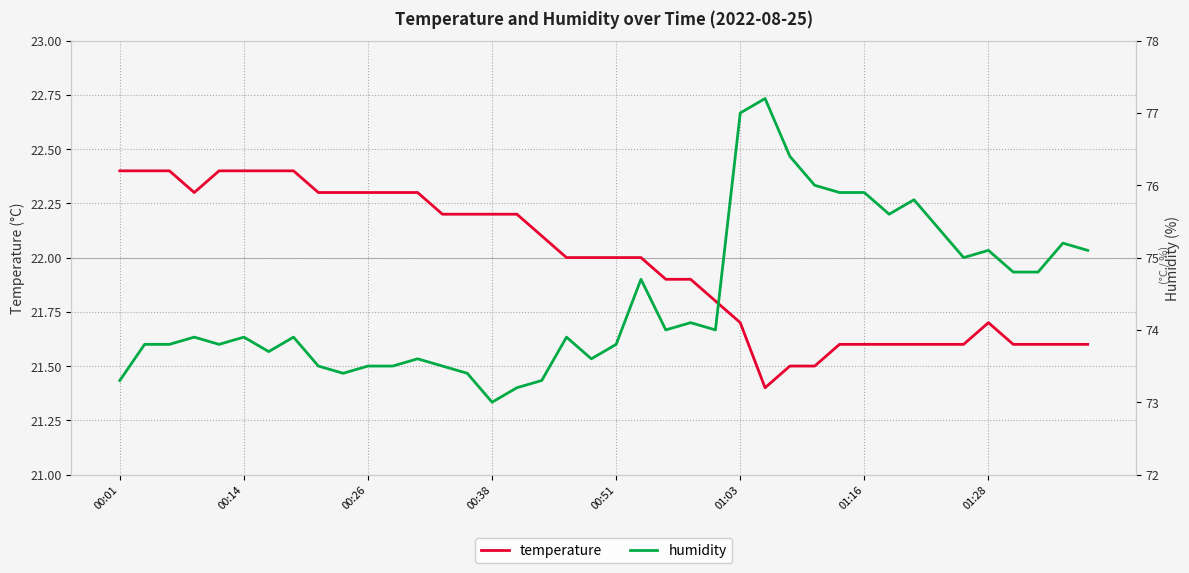

Reading right to left, what are all the values shown in this chart?

temperature: 21.6	21.6	21.6	21.6	21.7	21.6	21.6	21.6	21.6	21.6	21.6	21.5	21.5	21.4	21.7	21.8	21.9	21.9	22.0	22.0	22.0	22.0	22.1	22.2	22.2	22.2	22.2	22.3	22.3	22.3	22.3	22.3	22.4	22.4	22.4	22.4	22.3	22.4	22.4	22.4
humidity: 75.1	75.2	74.8	74.8	75.1	75.0	75.4	75.8	75.6	75.9	75.9	76.0	76.4	77.2	77.0	74.0	74.1	74.0	74.7	73.8	73.6	73.9	73.3	73.2	73.0	73.4	73.5	73.6	73.5	73.5	73.4	73.5	73.9	73.7	73.9	73.8	73.9	73.8	73.8	73.3